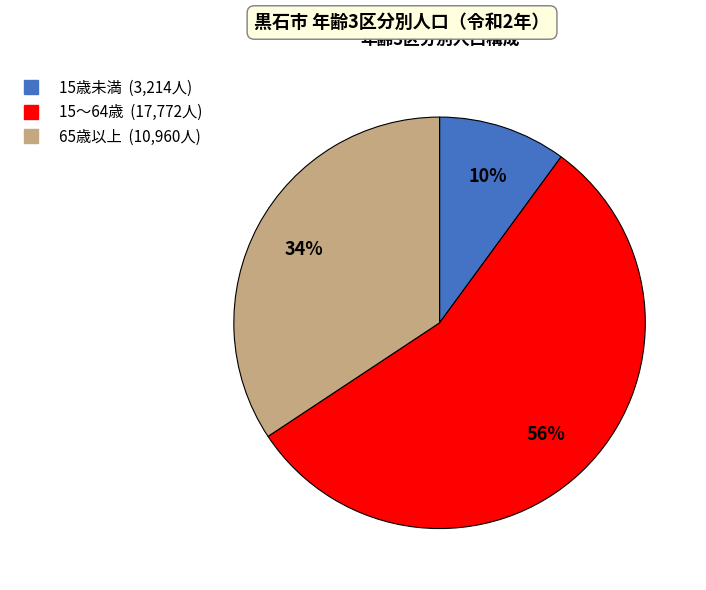

What percentage is the 15～64歳 slice, to the nearest percent?

56%